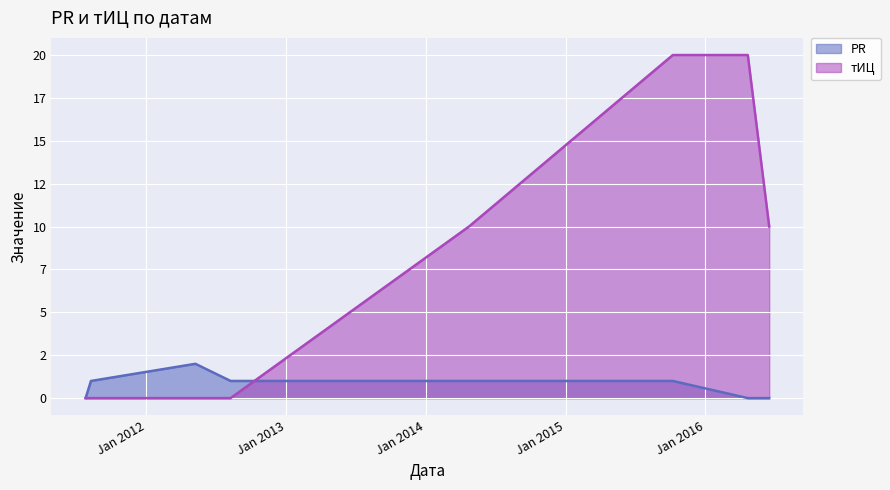

True or false: тИЦ and PR cross at least once.

True